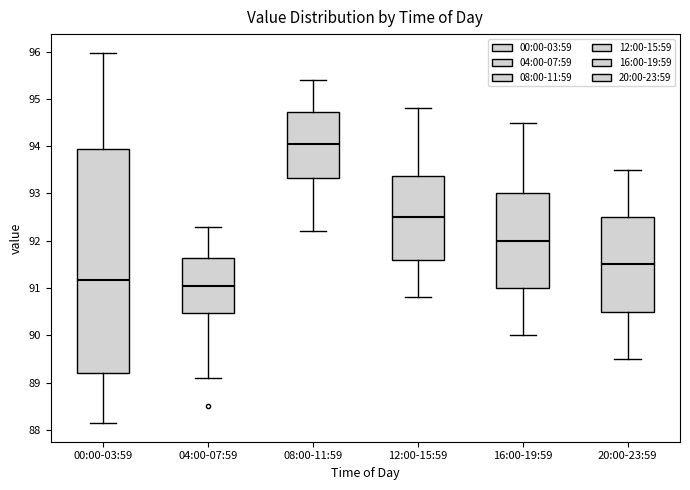

Reading left to right, read every box against the y-axis: the position of its median line, the range the box covers, and the ends of its whiskers. The values are not printed on the chart, so give them approximately, as read against the axis.

00:00-03:59: median 91.2, box 89.2 to 93.9, whiskers 88.1 to 96.0
04:00-07:59: median 91.1, box 90.5 to 91.6, whiskers 89.1 to 92.3
08:00-11:59: median 94.1, box 93.3 to 94.7, whiskers 92.2 to 95.4
12:00-15:59: median 92.5, box 91.6 to 93.4, whiskers 90.8 to 94.8
16:00-19:59: median 92.0, box 91.0 to 93.0, whiskers 90.0 to 94.5
20:00-23:59: median 91.5, box 90.5 to 92.5, whiskers 89.5 to 93.5